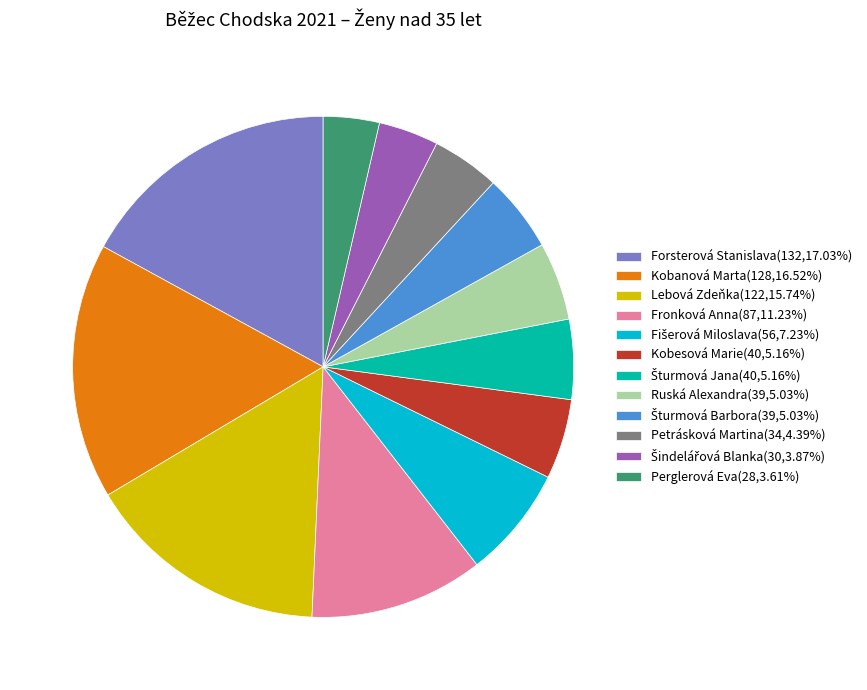

Approximately how many times larger is the value at Lebová Zdeňka(122,15.74%) compared to Kobanová Marta(128,16.52%)?

1.0